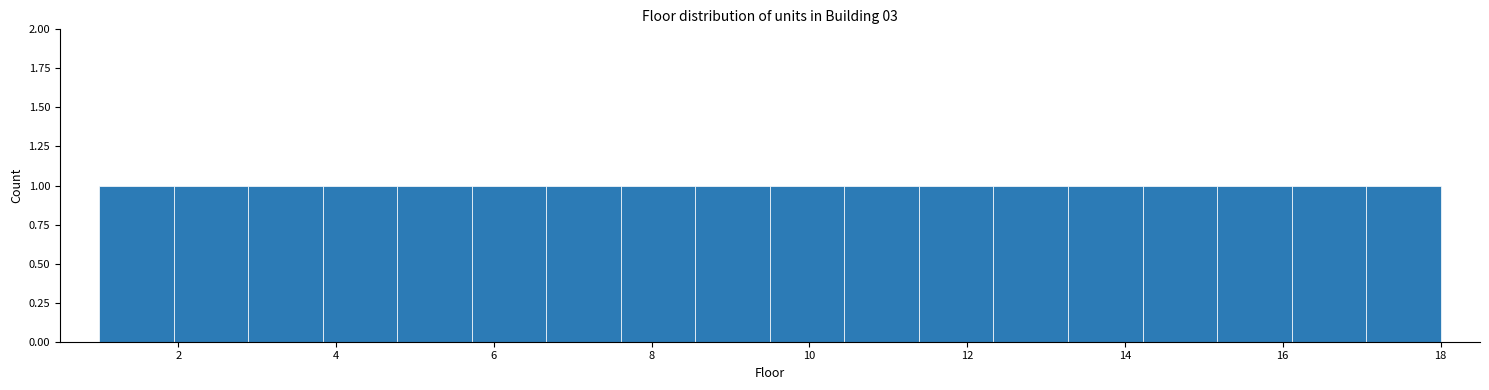

What is the height of the bar covering 1.0 to 2.0 on the x-axis? Neither the bar edges nor the heights are printed on the chart, so give them approximately, as read against the axes.

1